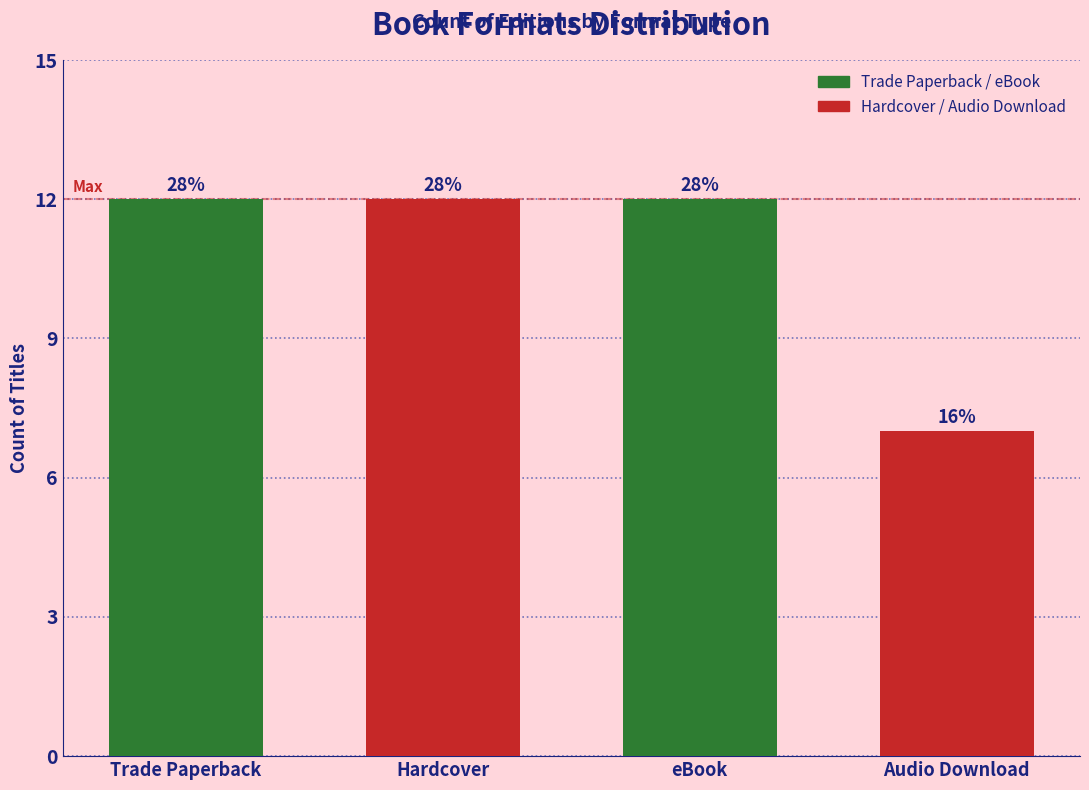

How many bars are there in total?

4